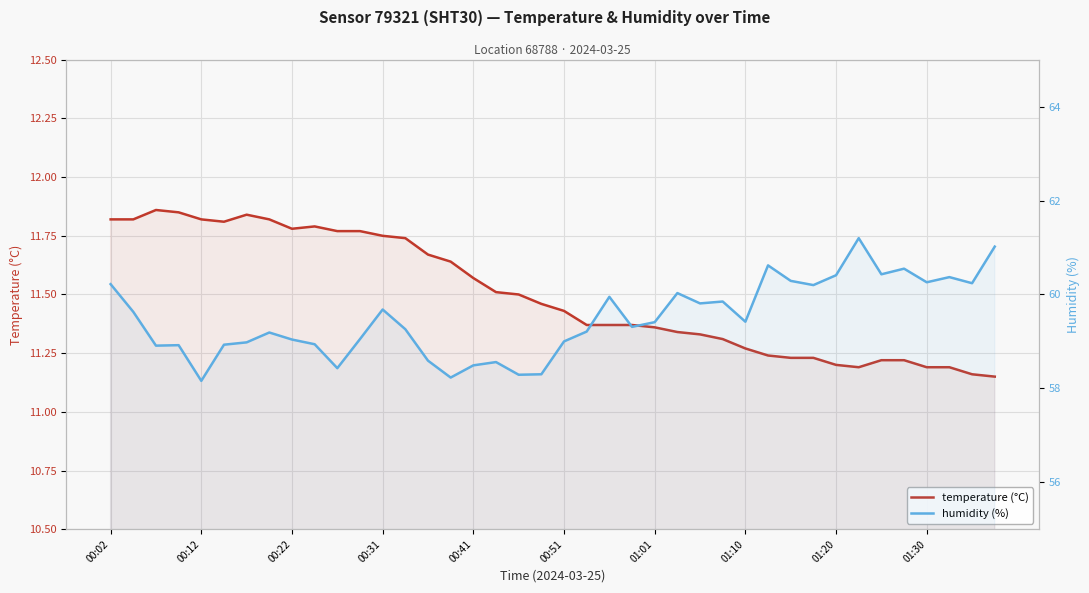

How many distinct data groups are displayed?

2